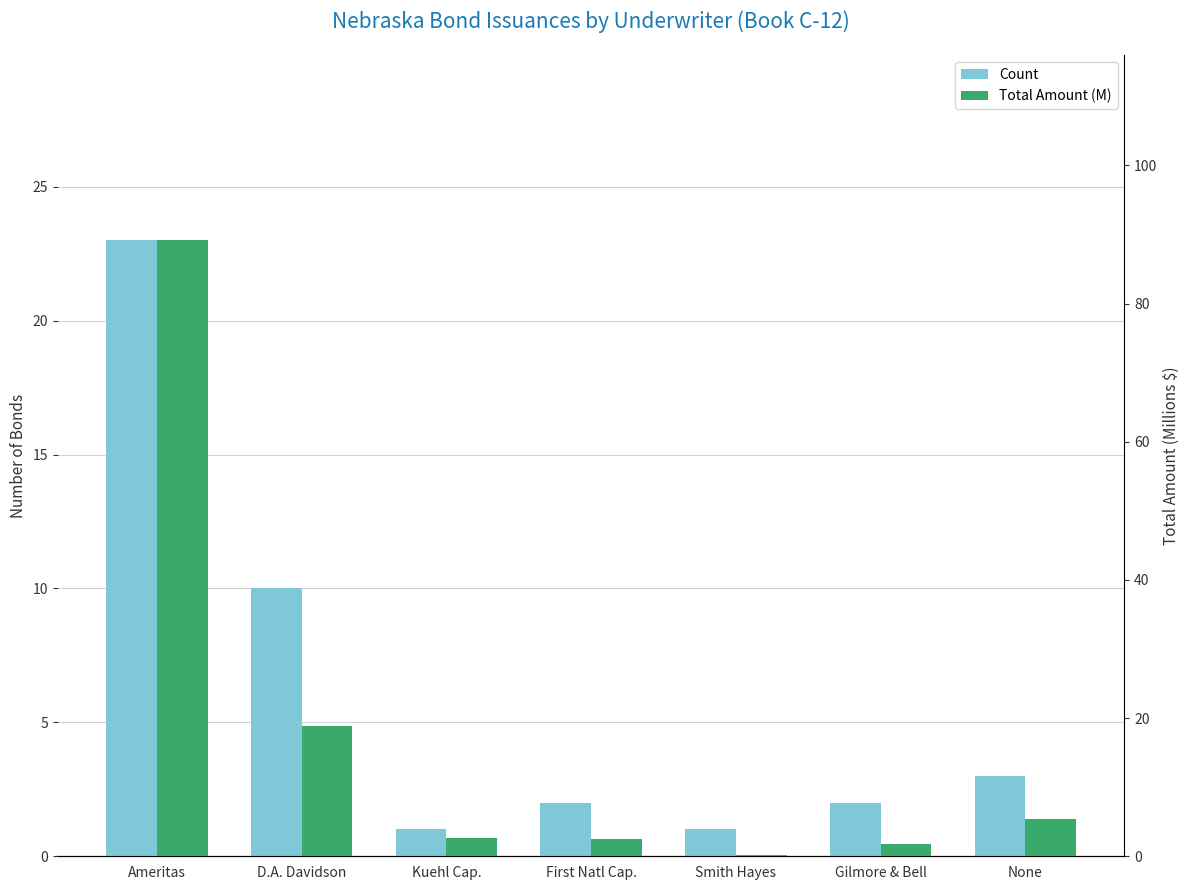

Which series changed the most between Ameritas and Smith Hayes?

Total Amount (M)